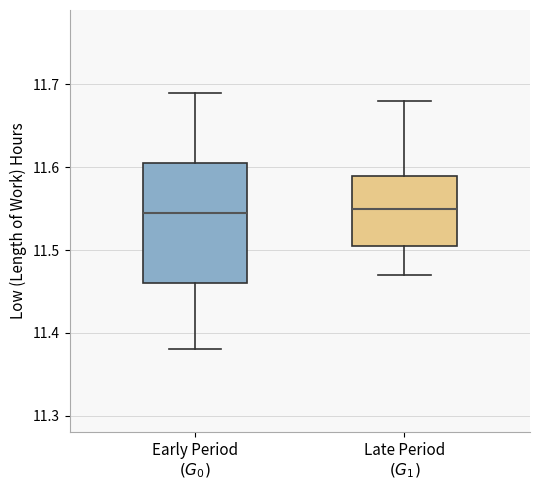

Where does the median line of the box for Late Period $(G_1)$ sit on the y-axis? The values are not printed on the chart, so give them approximately, as read against the axis.

11.55